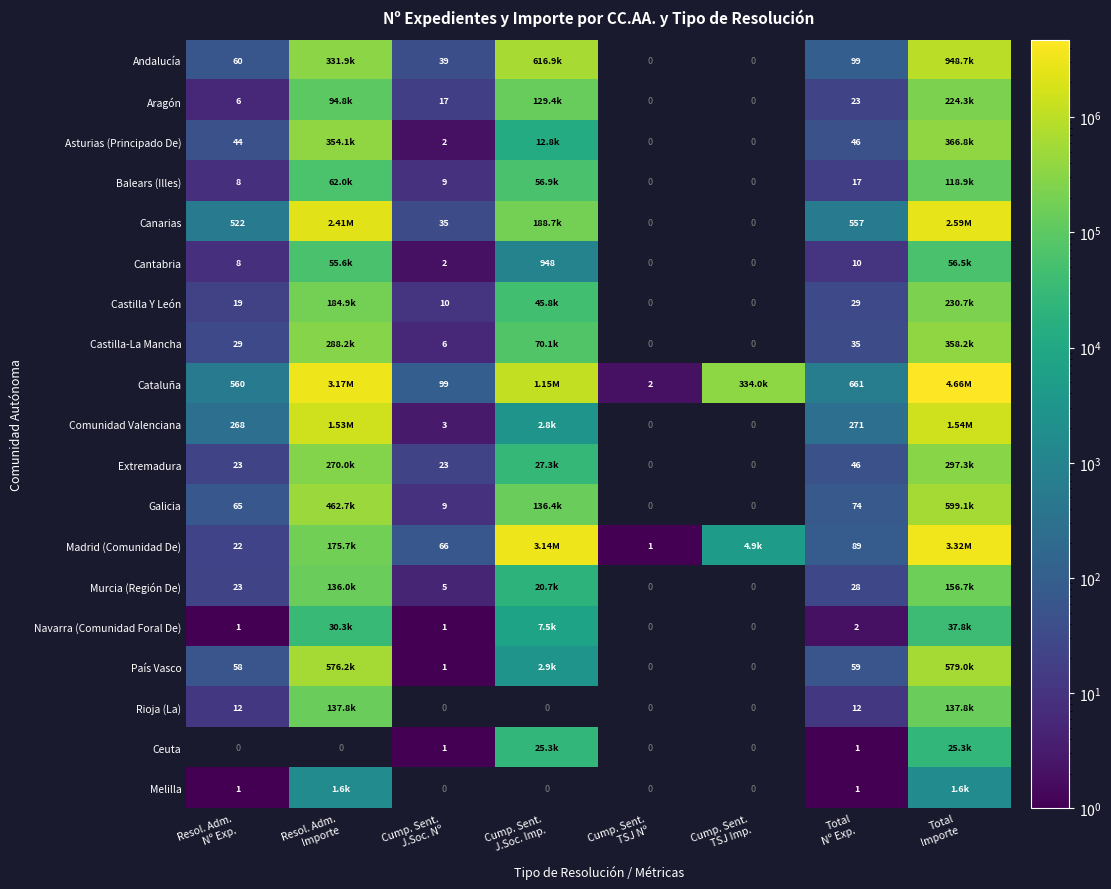

Is it true that Melilla equals 2233.4 at Total Importe?

False